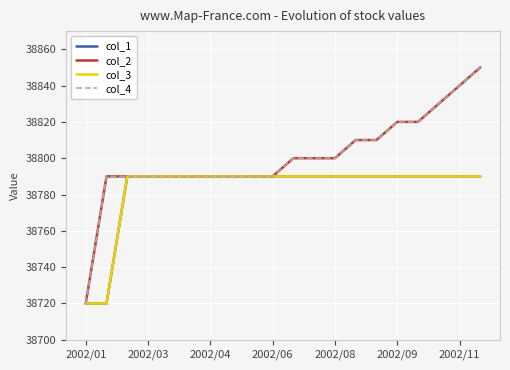

Is this an area chart (filled region under the line)?

No